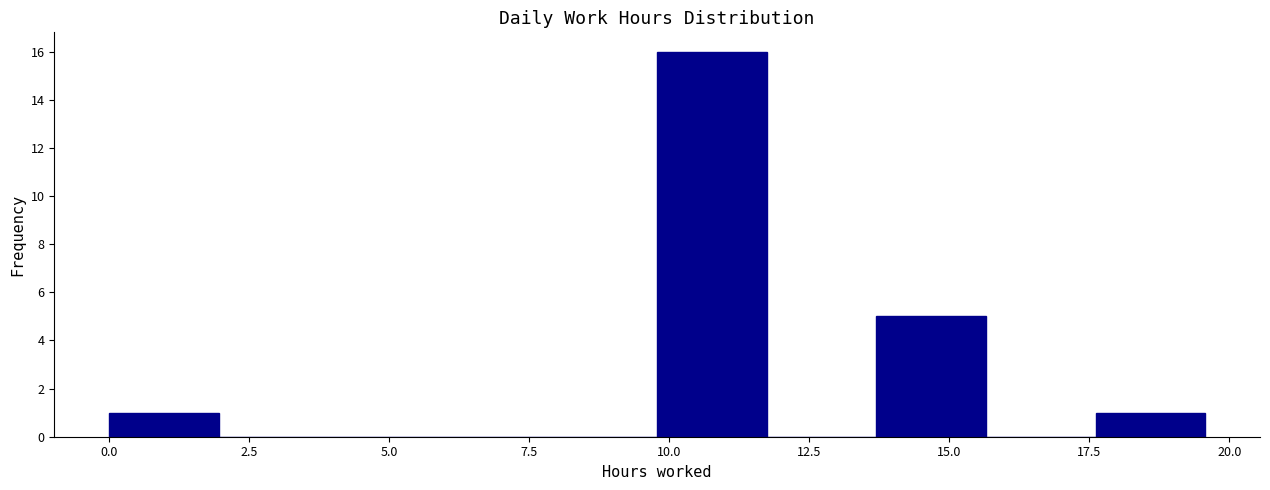

Around what value on the x-axis is the tallest bar? Give the approximate position of its centre, as read against the axis.

11.0